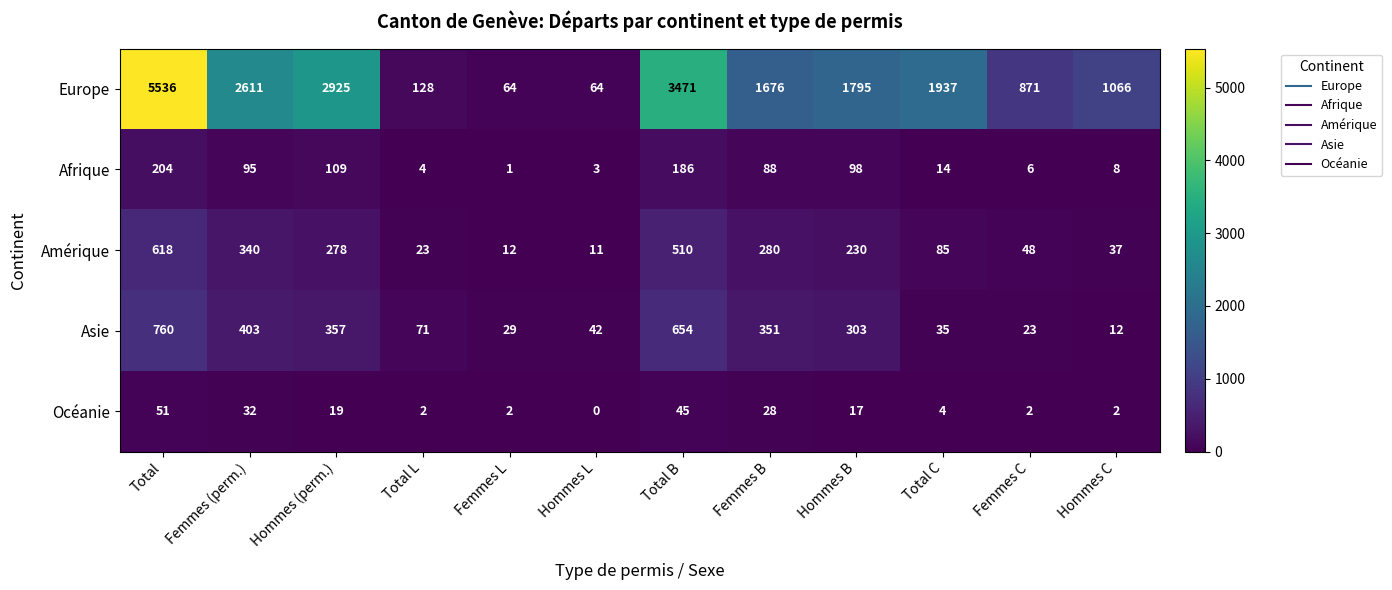

What is the spread (max minus min) of values at Femmes C?

869